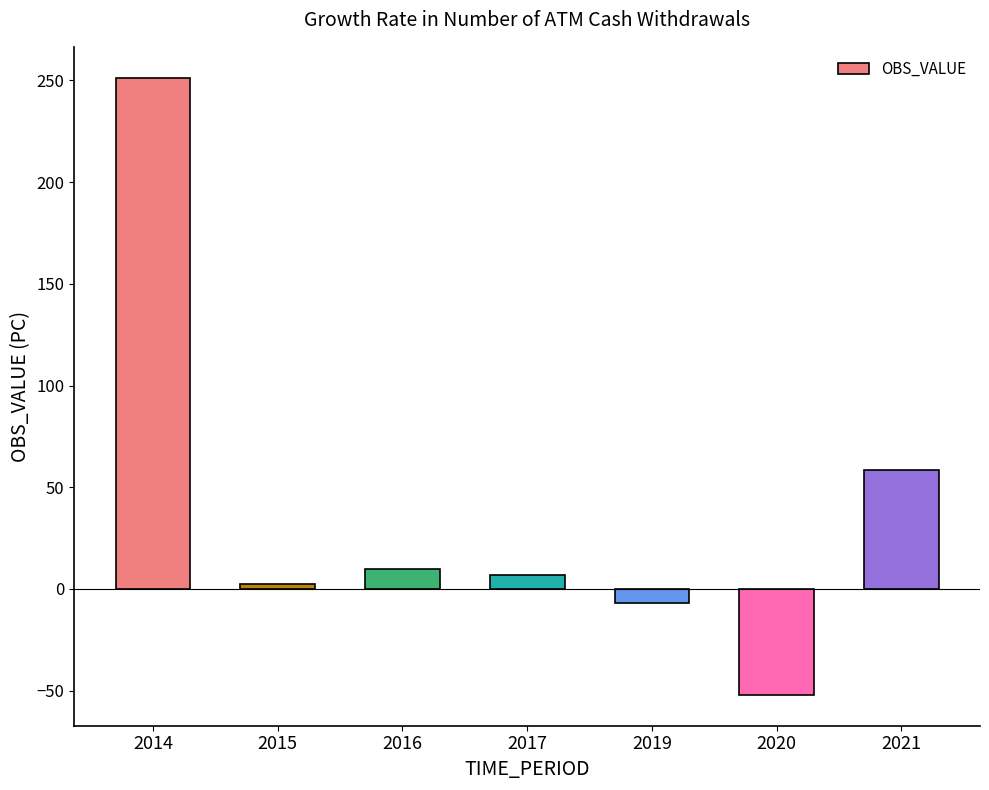

Reading left to right, list all the values displayed in this chart.

2014=251.3	2015=2.5	2016=9.6	2017=7.1	2019=-6.7	2020=-52.1	2021=58.3